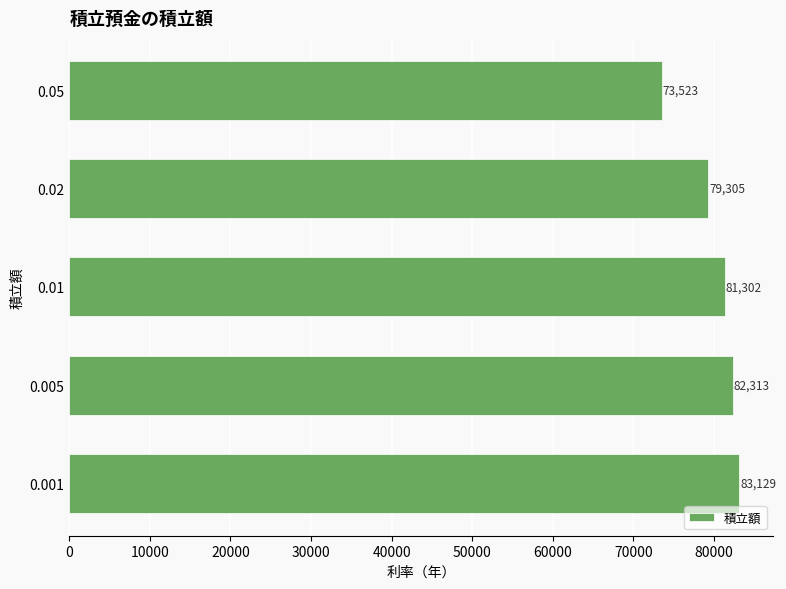

Is it true that the value at 0.01 is 81302.1?

True